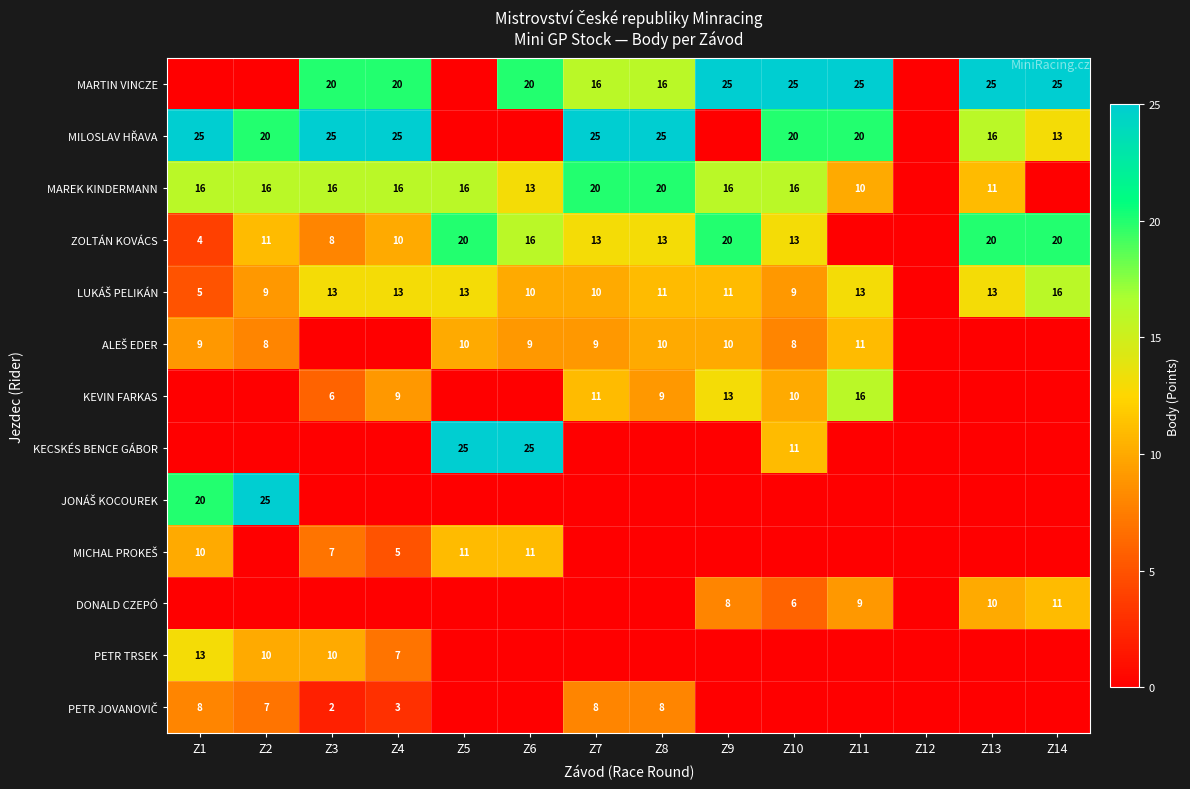

How many series are shown in this chart?

13